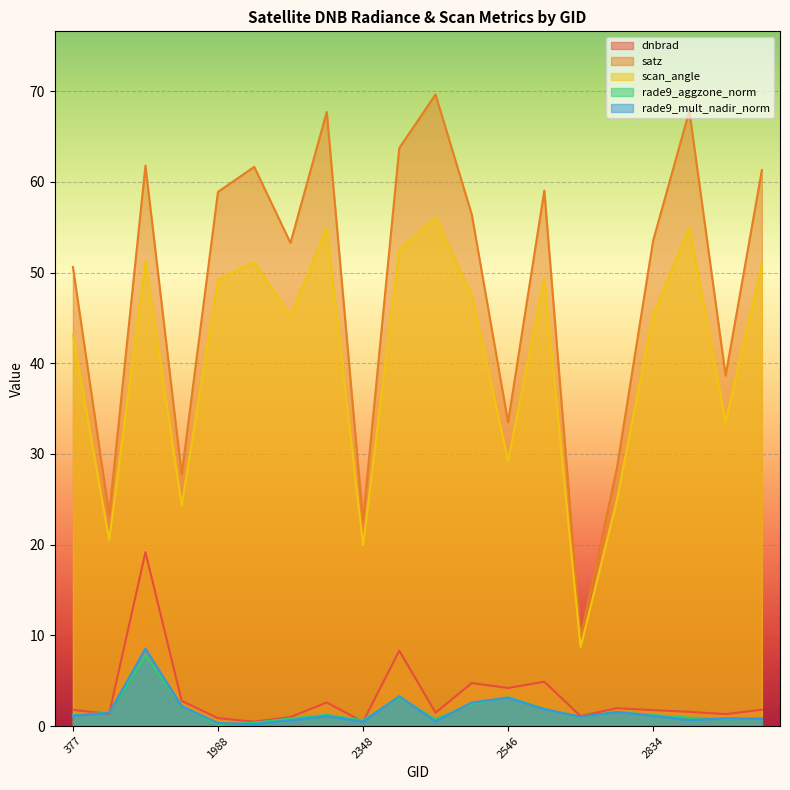

True or false: scan_angle has a value of 45.3 at 2834.

True